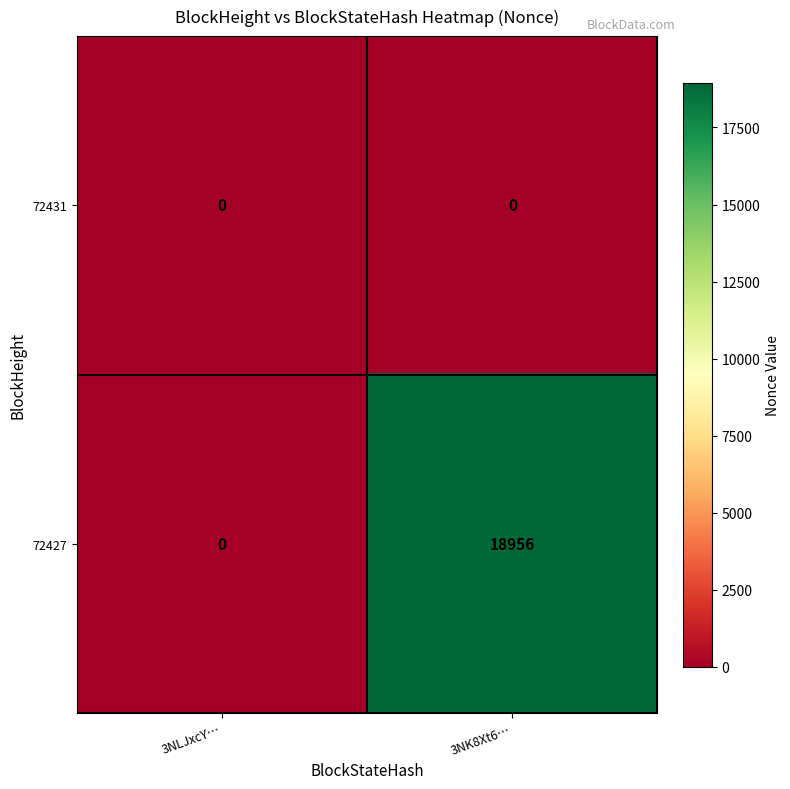

How many distinct data groups are displayed?

2